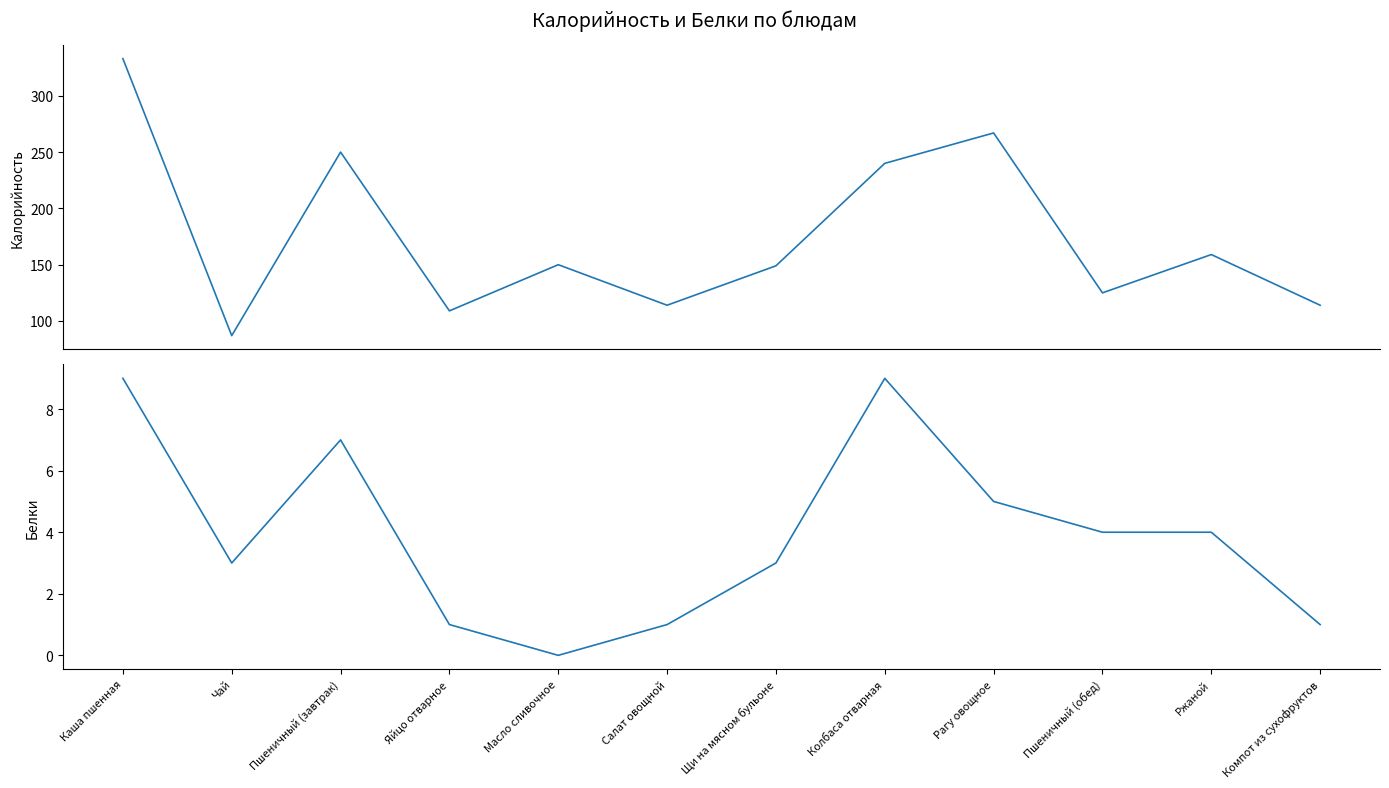

Count the number of categories in the chart.

12